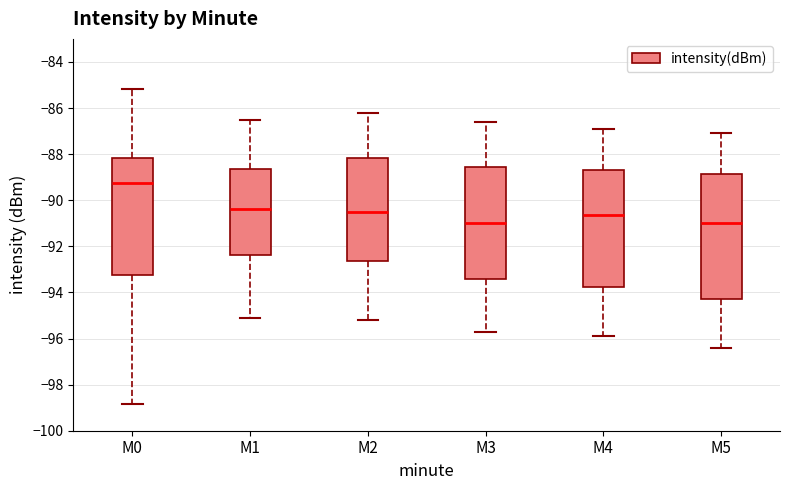

Which box is the tallest, from its lower edge to its upper edge?

M5